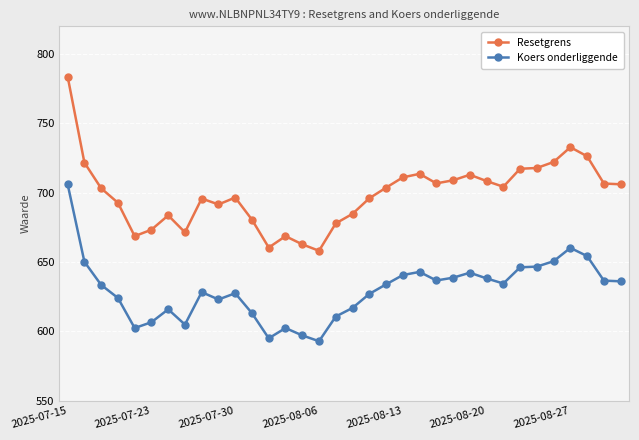

What are all the series names shown in the legend?

Resetgrens, Koers onderliggende